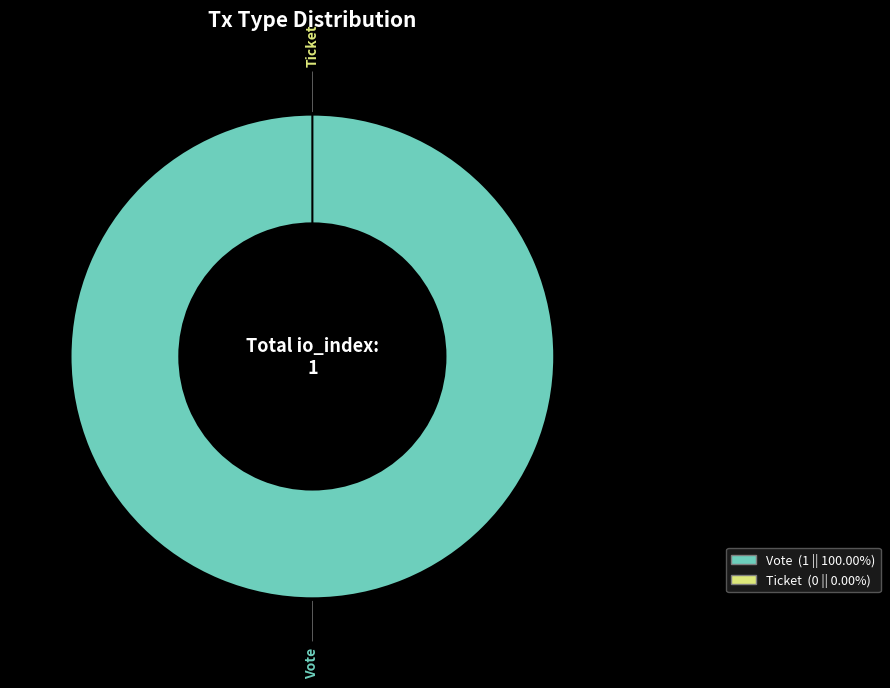

Between Ticket and Vote, which is larger?

Vote